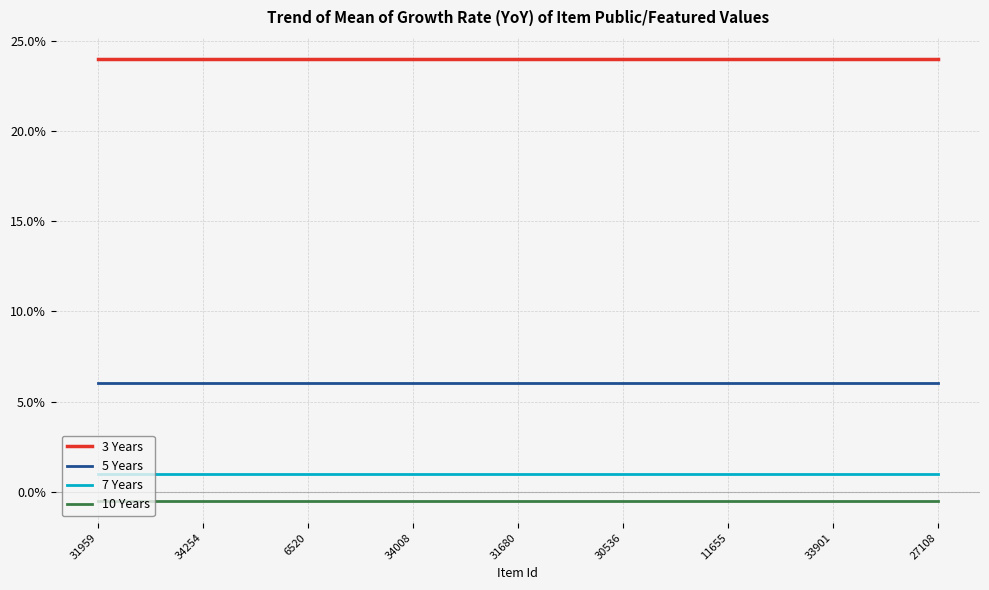

What are all the series names shown in the legend?

3 Years, 5 Years, 7 Years, 10 Years